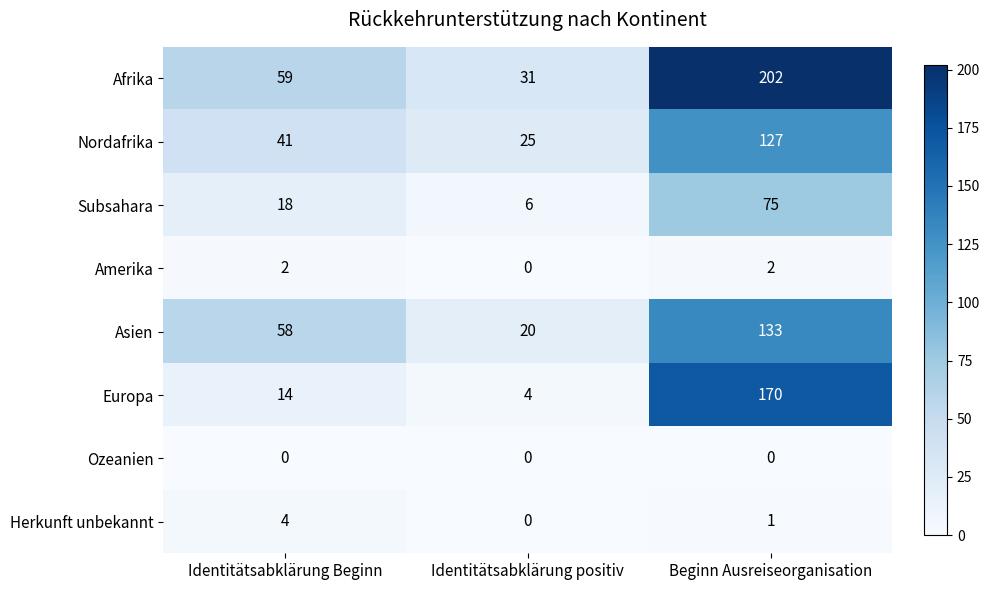

Reading right to left, what are all the values shown in this chart?

Afrika: 202	31	59
Nordafrika: 127	25	41
Subsahara: 75	6	18
Amerika: 2	0	2
Asien: 133	20	58
Europa: 170	4	14
Ozeanien: 0	0	0
Herkunft unbekannt: 1	0	4